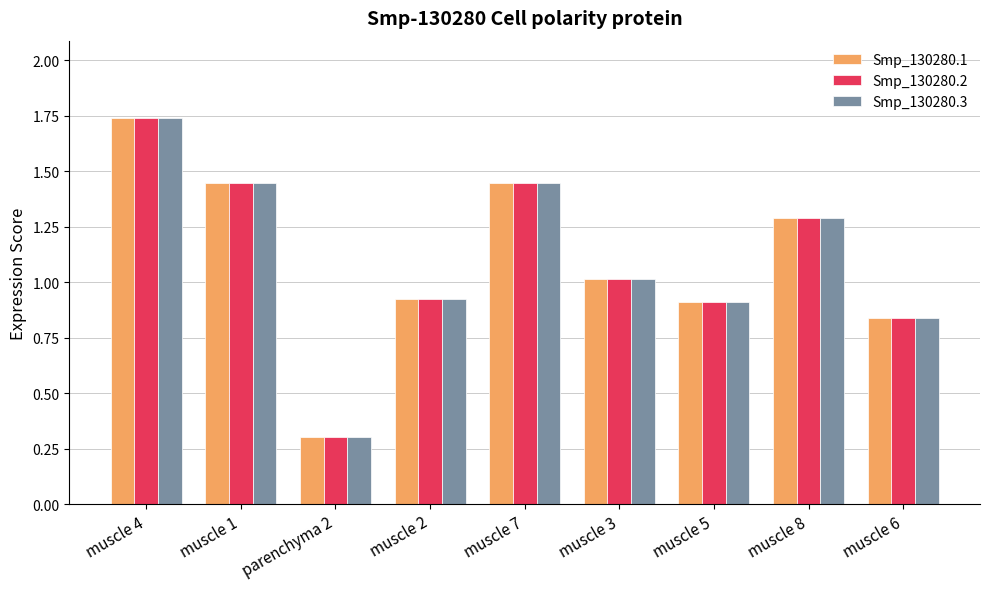

True or false: Smp_130280.1 has a value of 0.2 at muscle 6.

False